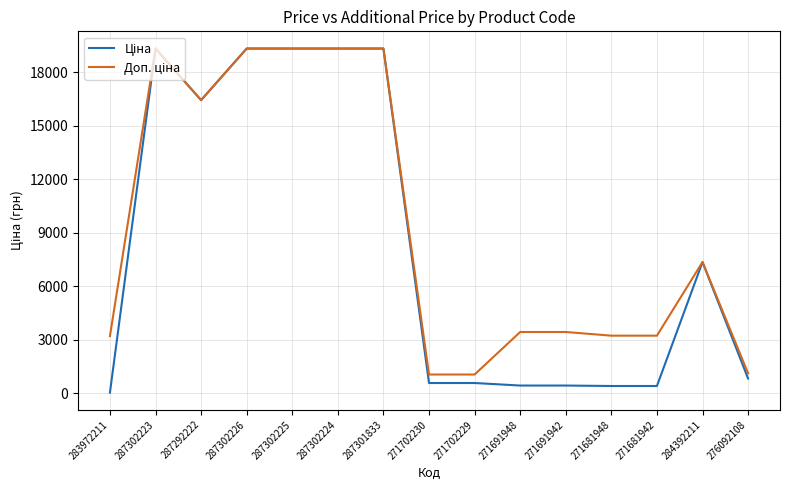

What is the total value across all series at 271702230?

1619.6